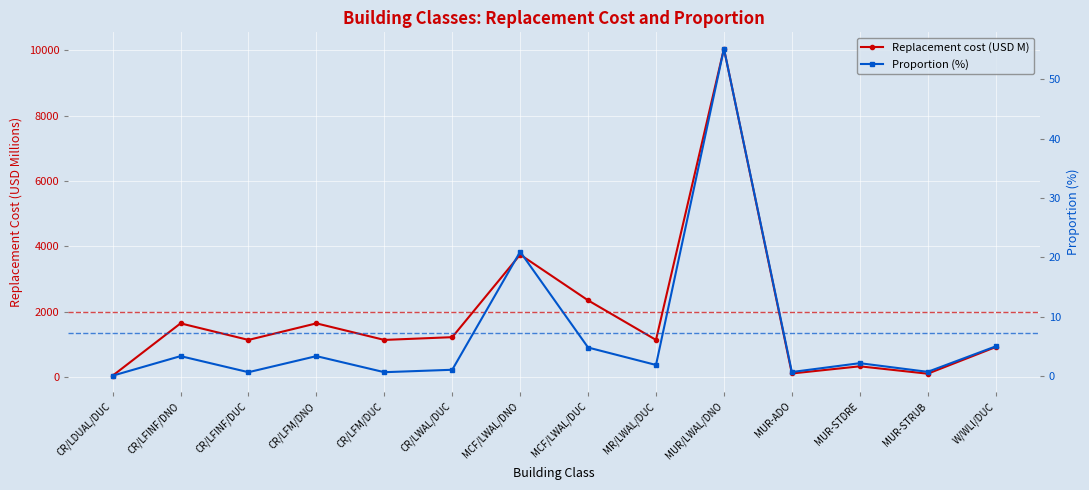

What is the average value of the Replacement cost (USD M) series?

1821.0